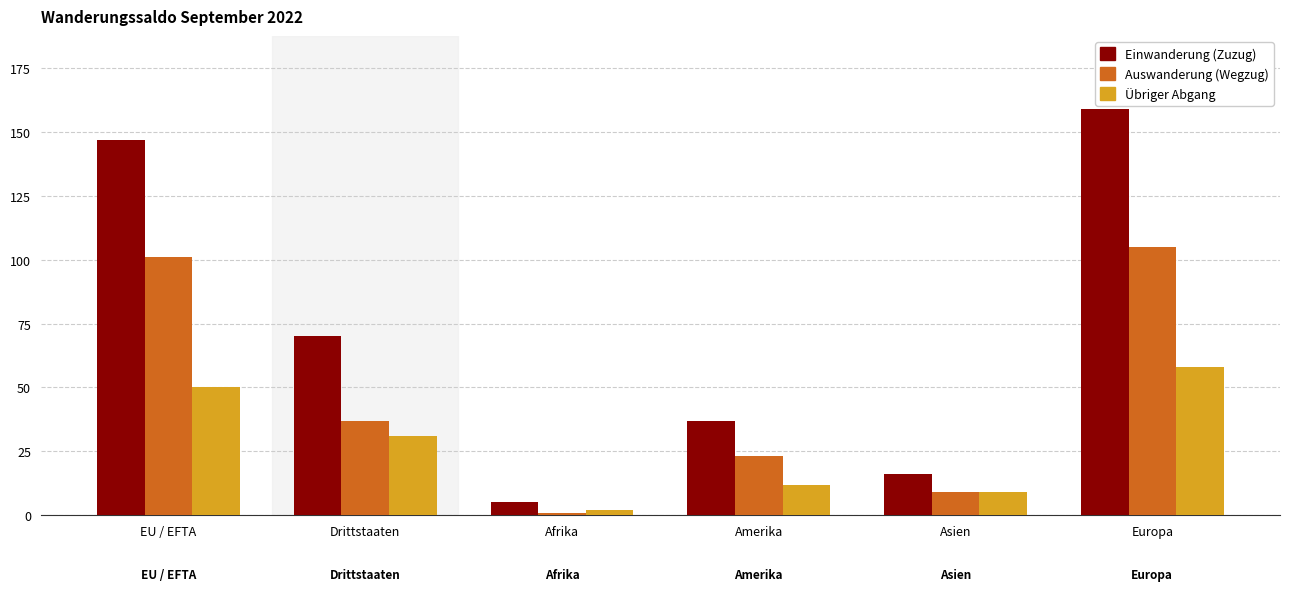

The value of Einwanderung (Zuzug) at Drittstaaten is 70. True or false?

True